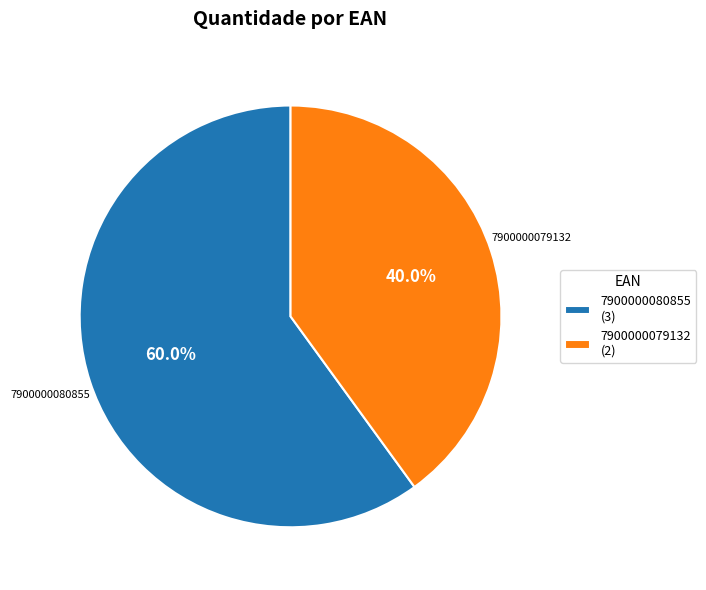

What is the ratio of the value at 7900000079132 to the value at 7900000080855?

0.7